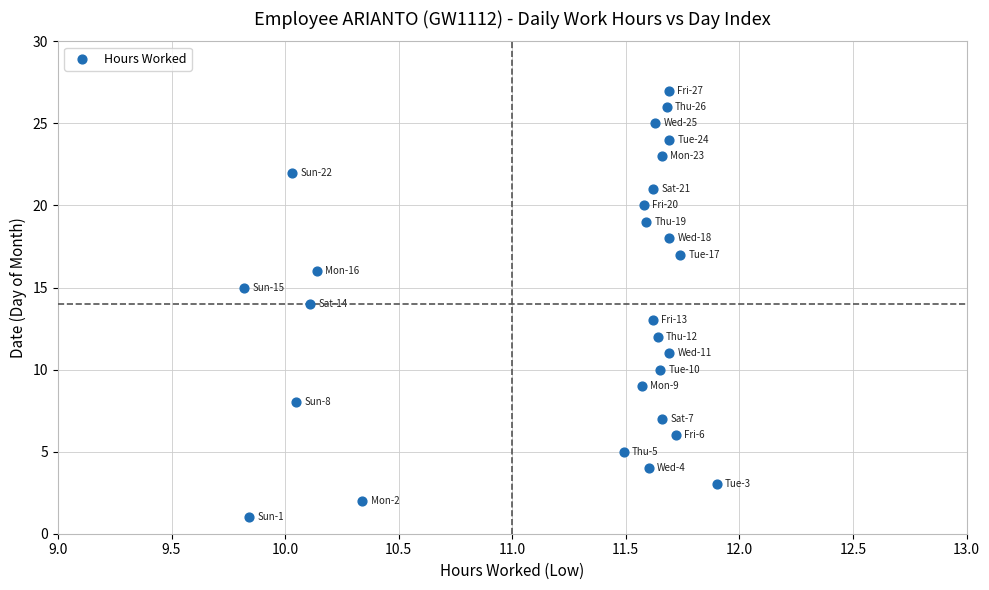

What is the range of Y values (max minus min)?

26